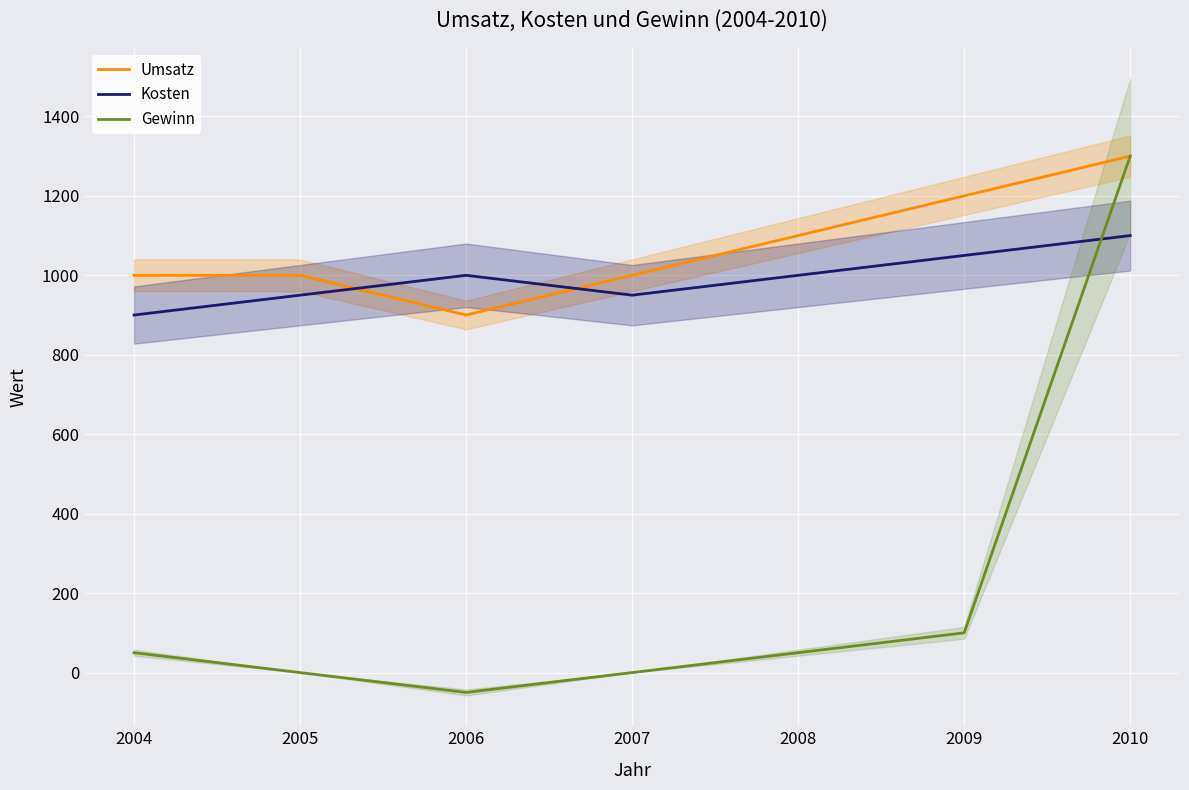

How many interior local valleys does the Umsatz series have?

1